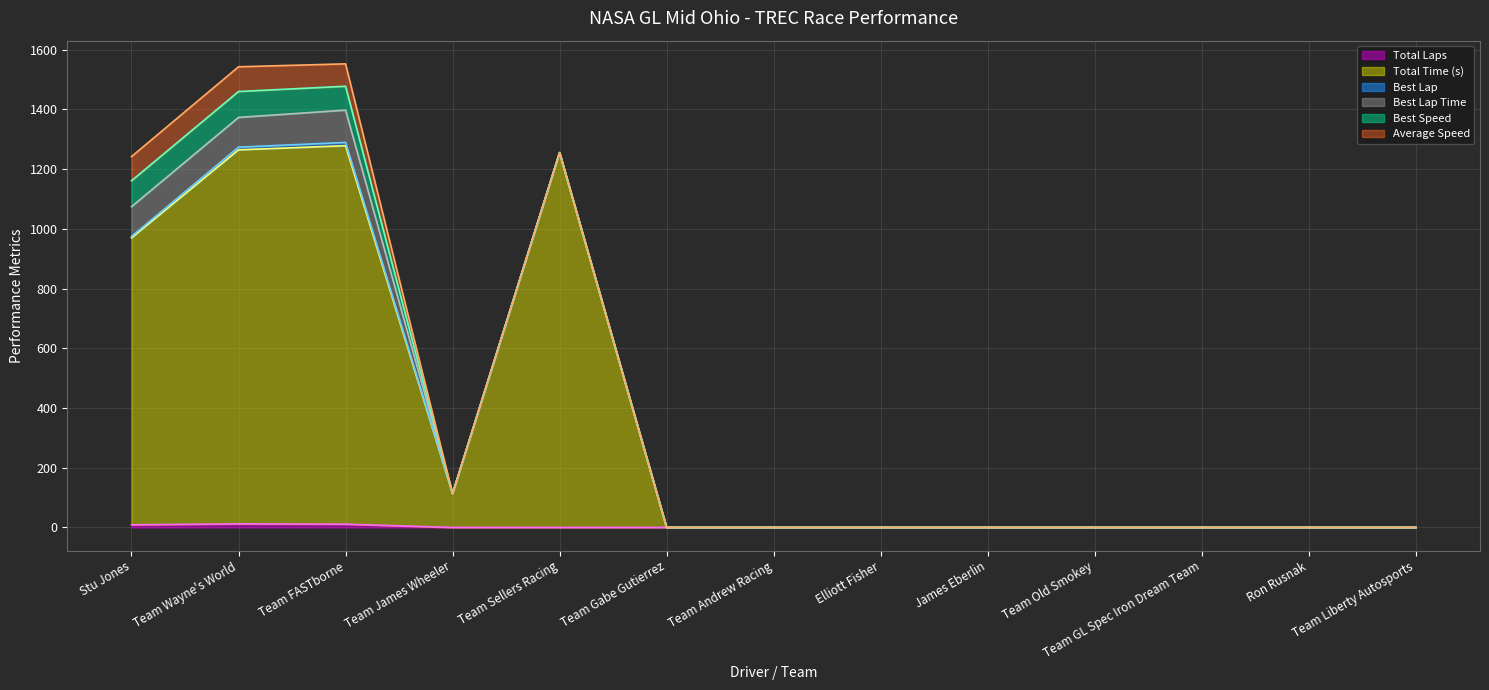

True or false: Best Lap Time and Total Time (s) intersect in this chart.

False